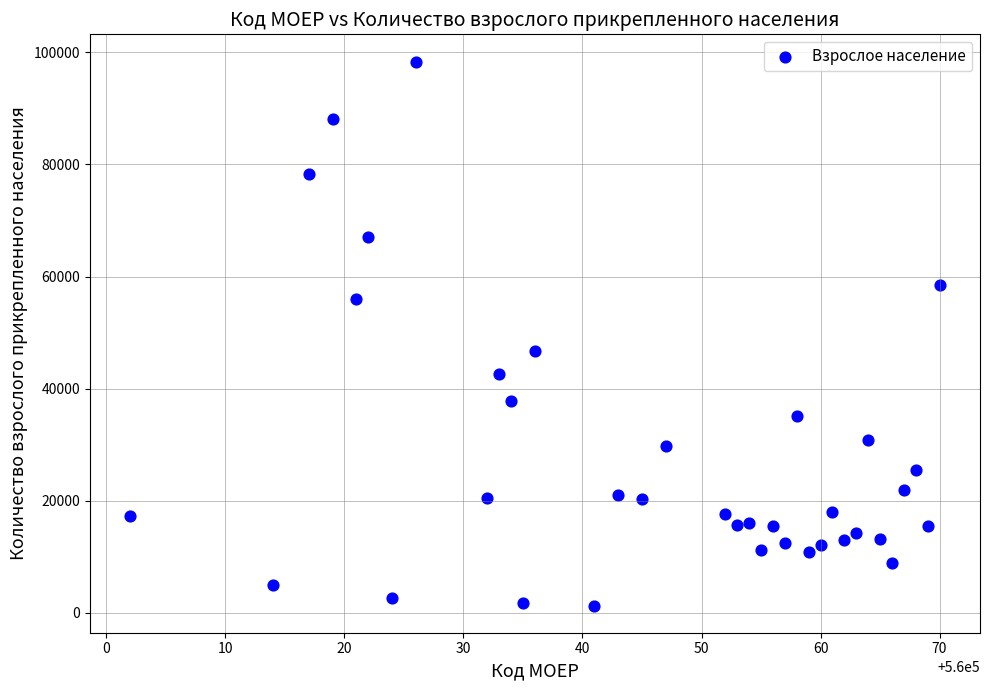

What is the range of X values (max minus min)?

68